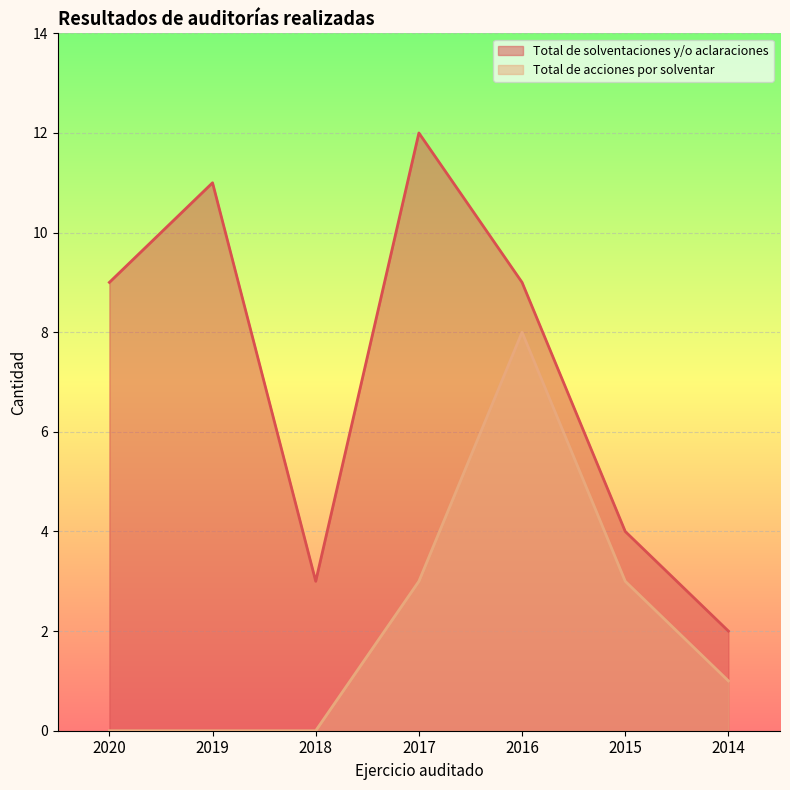

Which series has the largest range (max minus min)?

Total de solventaciones y/o aclaraciones